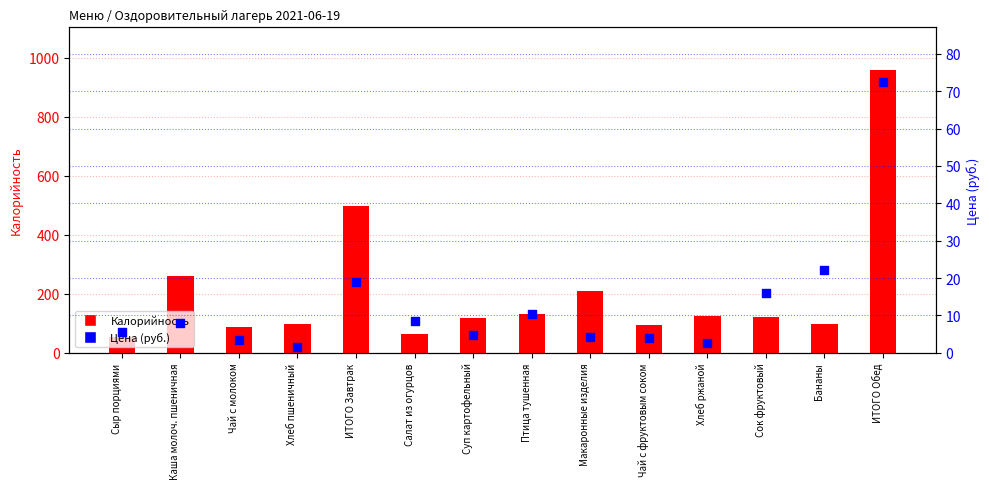

Which series reaches the maximum Y coordinate?

Калорийность